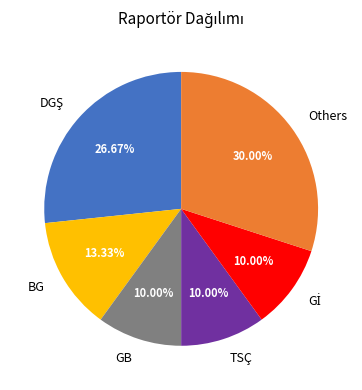

Is there any slice that represents more than half of the pie?

No